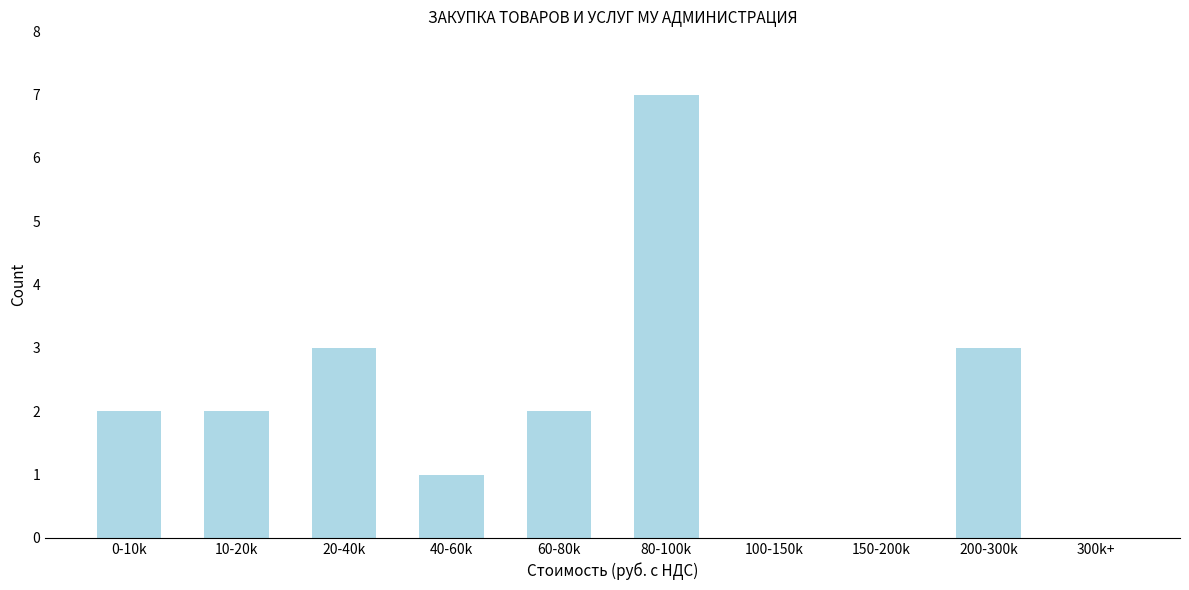

Reading left to right, extract all data points from this chart.

0-10k=2	10-20k=2	20-40k=3	40-60k=1	60-80k=2	80-100k=7	100-150k=0	150-200k=0	200-300k=3	300k+=0